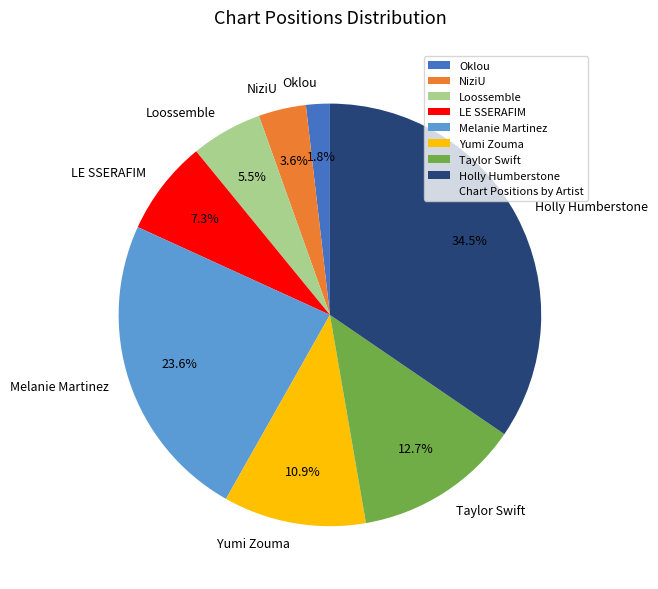

What portion of the pie excludes Melanie Martinez?

76.4%